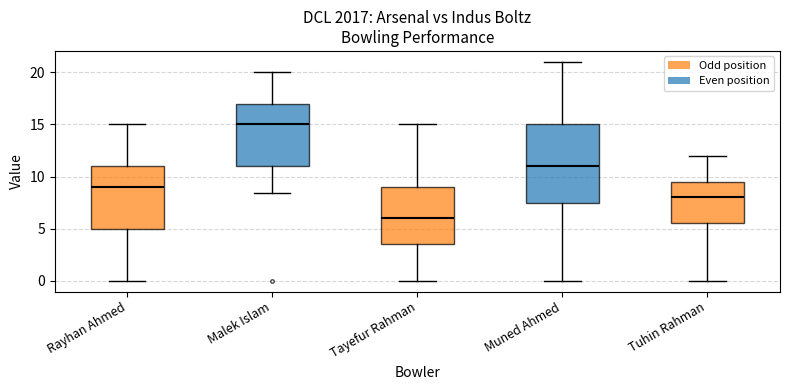

Reading left to right, transcribe this box plot: for each box, give where its median line is, the range the box spans, and where its two whiskers end, as read against the y-axis. The values are not printed on the chart, so give them approximately, as read against the axis.

Rayhan Ahmed: median 9.0, box 5.0 to 11.0, whiskers 0.0 to 15.0
Malek Islam: median 15.0, box 11.0 to 17.0, whiskers 8.5 to 20.0
Tayefur Rahman: median 6.0, box 3.5 to 9.0, whiskers 0.0 to 15.0
Muned Ahmed: median 11.0, box 7.5 to 15.0, whiskers 0.0 to 21.0
Tuhin Rahman: median 8.0, box 5.5 to 9.5, whiskers 0.0 to 12.0